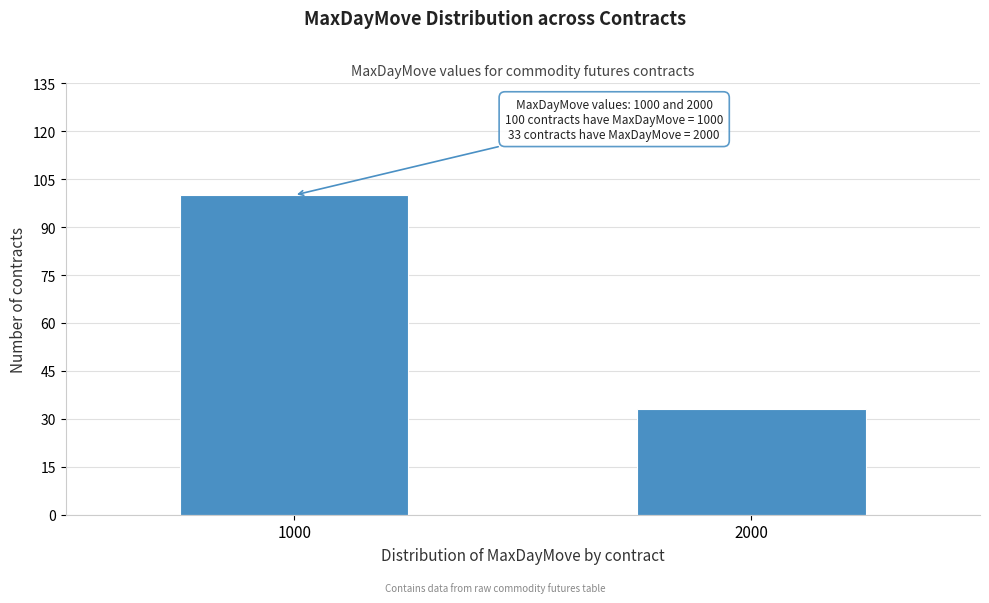

Reading left to right, transcribe all the data shown in this chart.

1000=100	2000=33